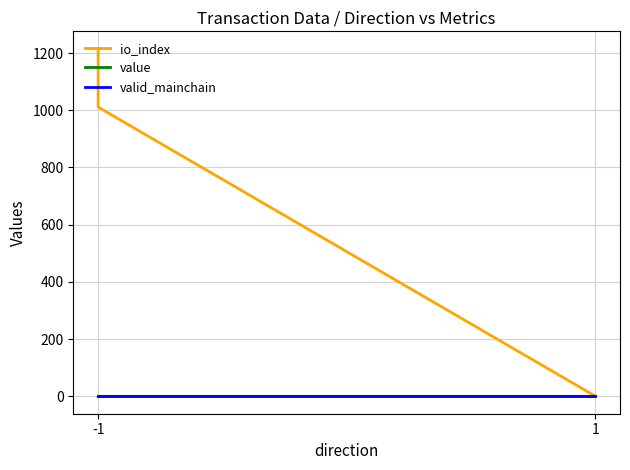

Does the chart have visible grid lines?

Yes